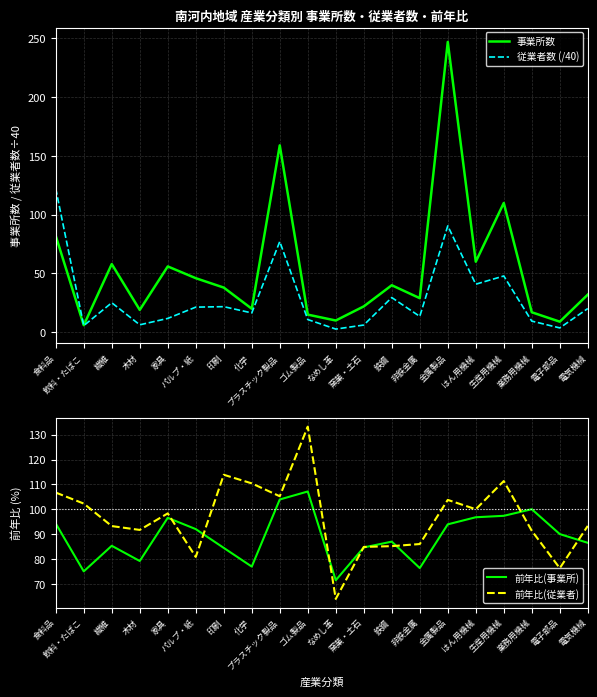

What is the minimum value for 前年比(事業所)?

71.4